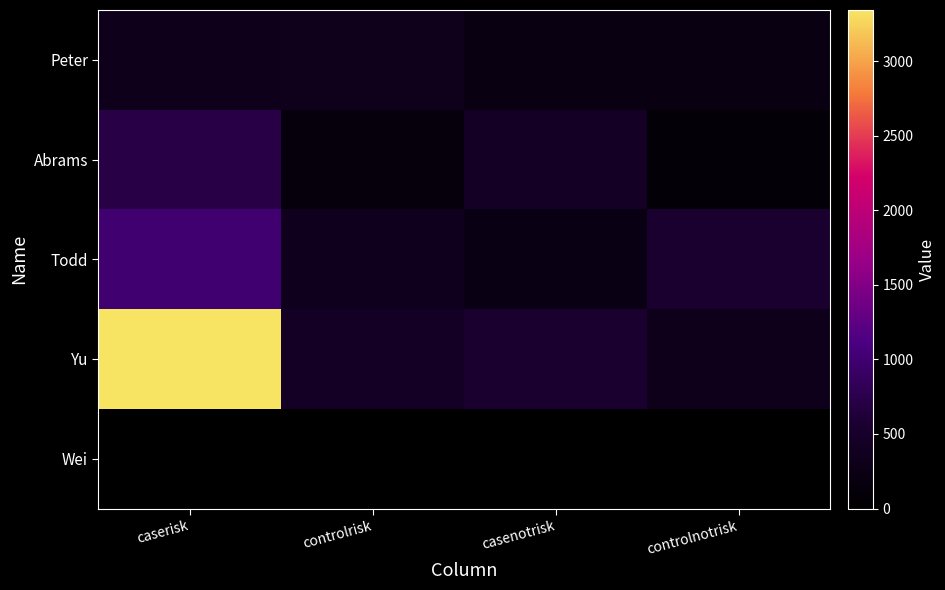

Reading right to left, what are all the values shown in this chart?

Peter: controlnotrisk=218	casenotrisk=220	controlrisk=338	caserisk=316
Abrams: controlnotrisk=96	casenotrisk=422	controlrisk=146	caserisk=710
Todd: controlnotrisk=543	casenotrisk=233	controlrisk=344	caserisk=1004
Yu: controlnotrisk=322	casenotrisk=544	controlrisk=434	caserisk=3344
Wei: controlnotrisk=0	casenotrisk=0	controlrisk=0	caserisk=0